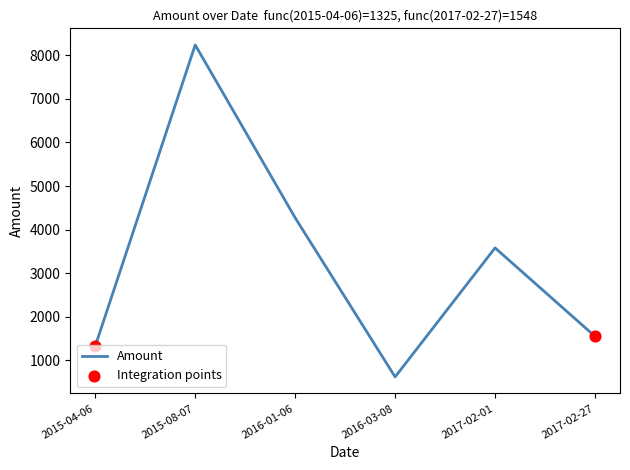

What is the change in value from 2015-08-07 to 2017-02-27?

-6691